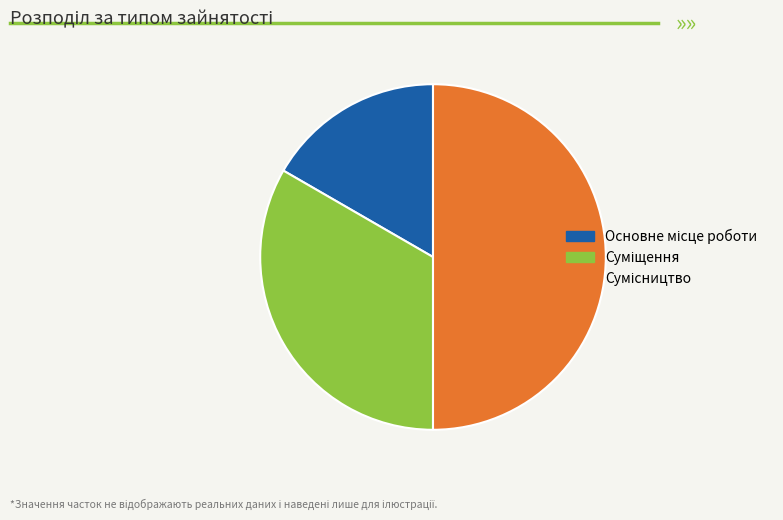

To the nearest percent, what is the difference between the Основне місце роботи and Суміщення slice percentages?

17%